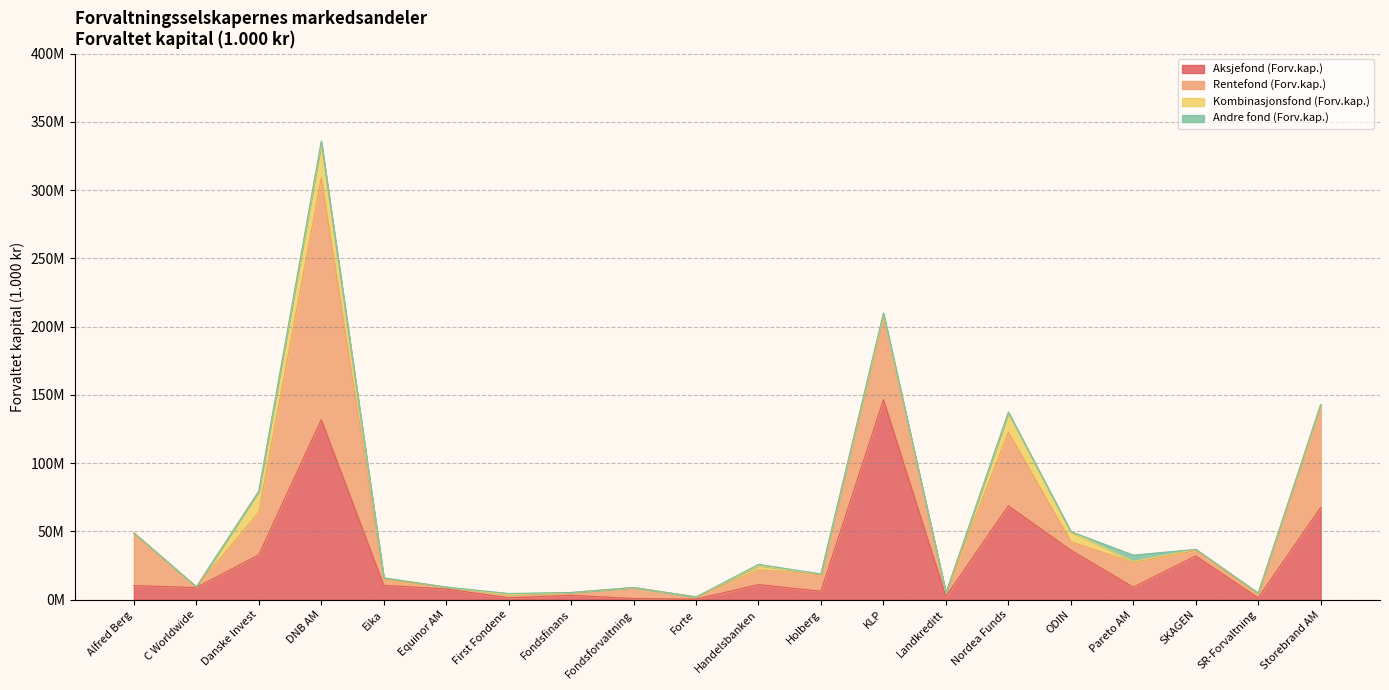

True or false: Andre fond (Forv.kap.) has a value of 0 at Eika.

True